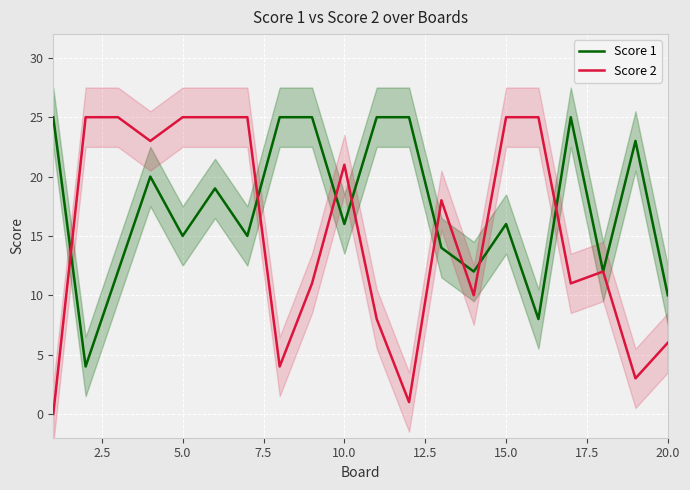

What is the maximum value for Score 2?

25